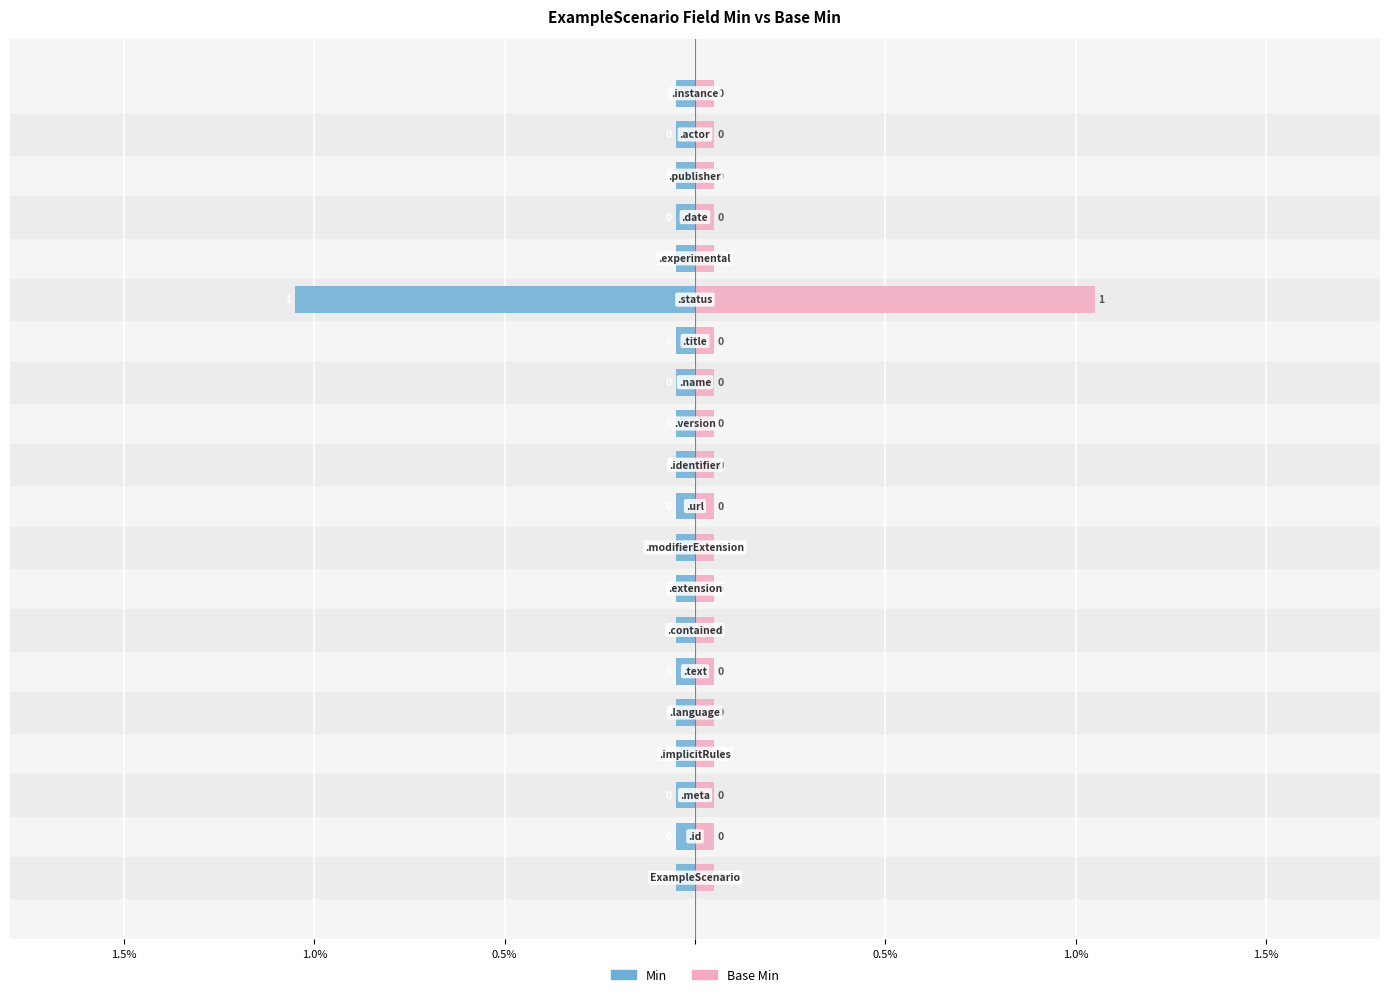

The value of Min at 0.5% is -0.1. True or false?

False